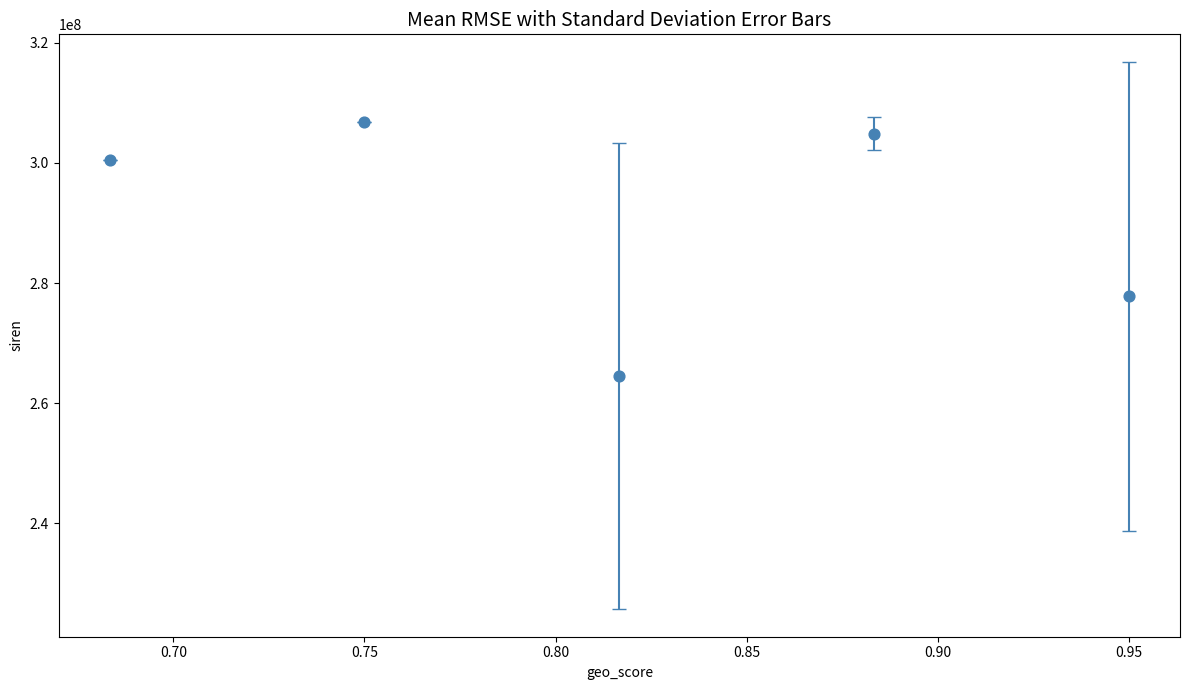

What Y value in the scatter plot is closest to 285692912?

277802605.7